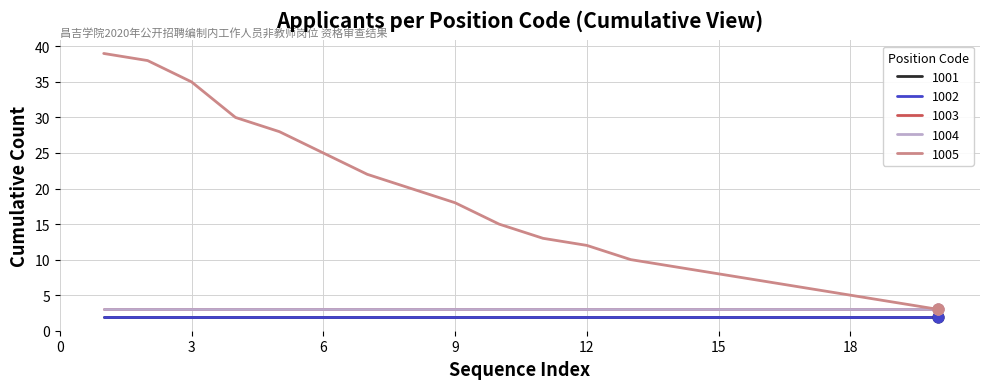

Is this an area chart (filled region under the line)?

No